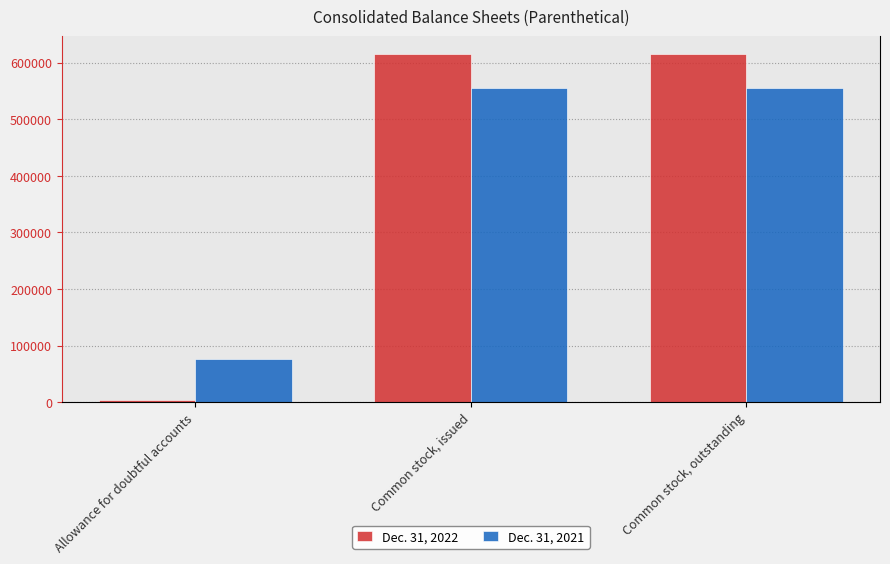

The Dec. 31, 2022 series shows 1104983 at Common stock, outstanding. True or false?

False